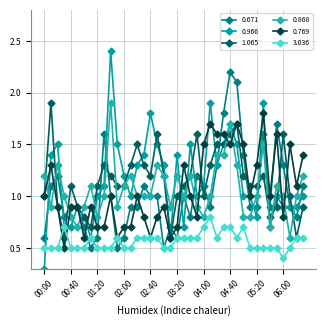

Count the number of data series in this chart.

6